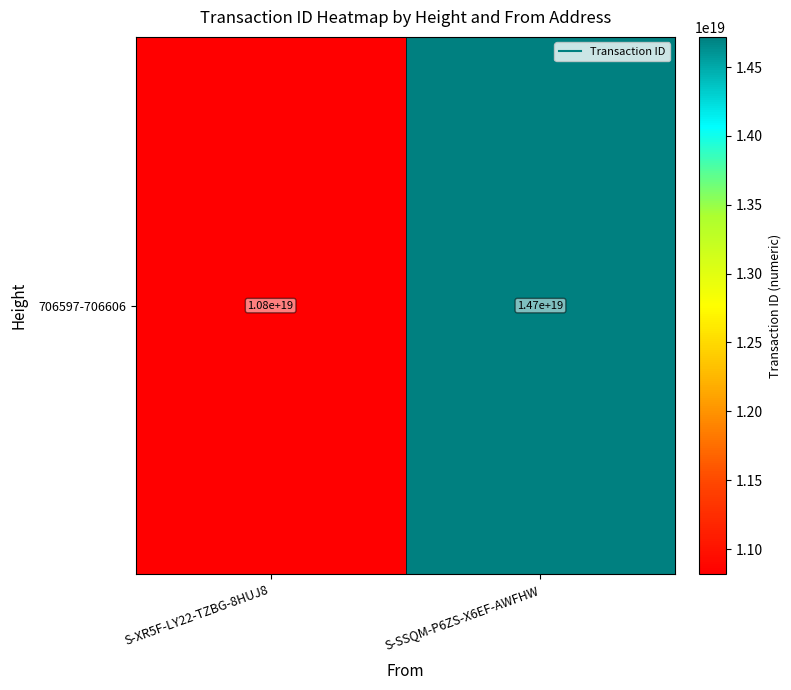

The chart shows a value of 14718853054957459456 at S-SSQM-P6ZS-X6EF-AWFHW. True or false?

True